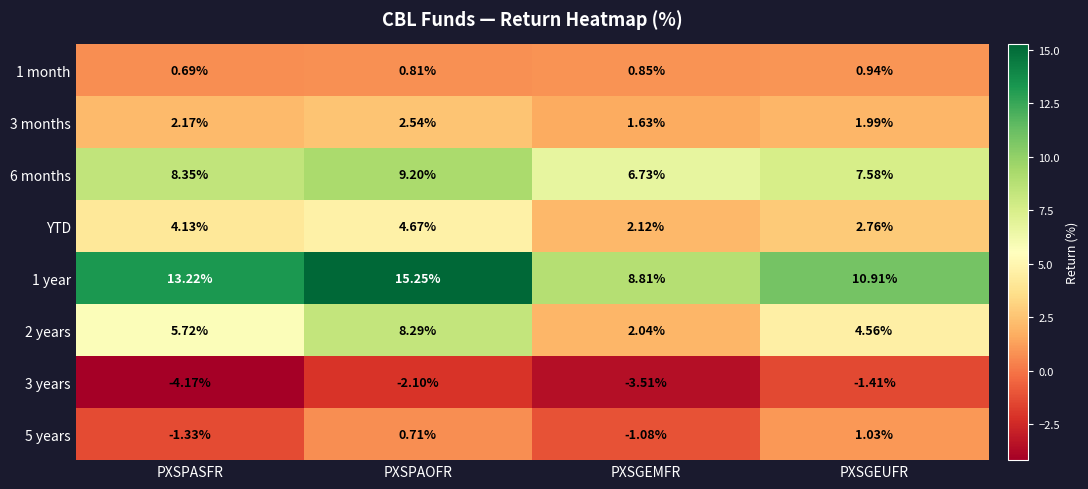

Between PXSPAOFR and PXSGEMFR, which series saw the biggest shift?

1 year